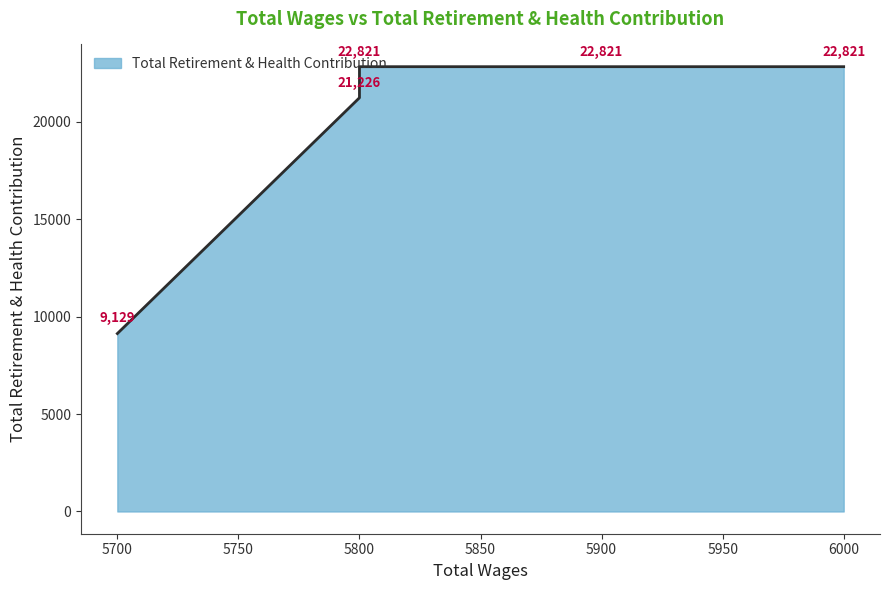

At which category does the data reach its first local peak?

5800.0